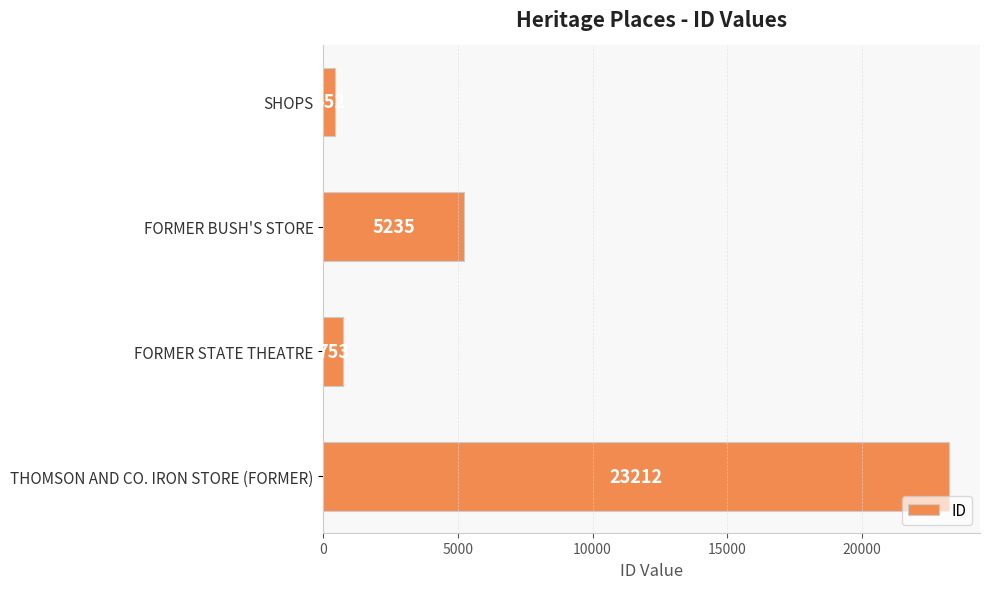

Reading top to bottom, list all the values displayed in this chart.

452	5235	753	23212